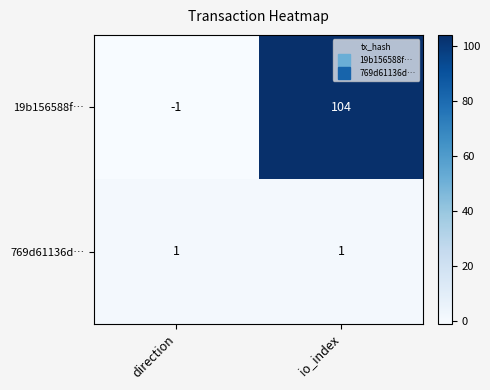

Between direction and io_index, which series saw the biggest shift?

19b156588f…